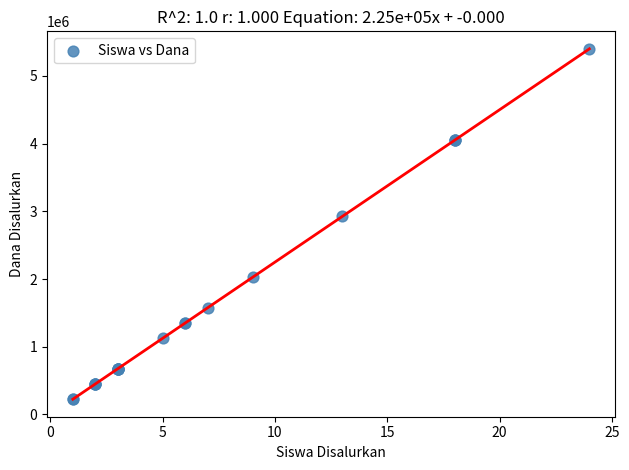

What Y value in the scatter plot is closest to 2812500?

2925000